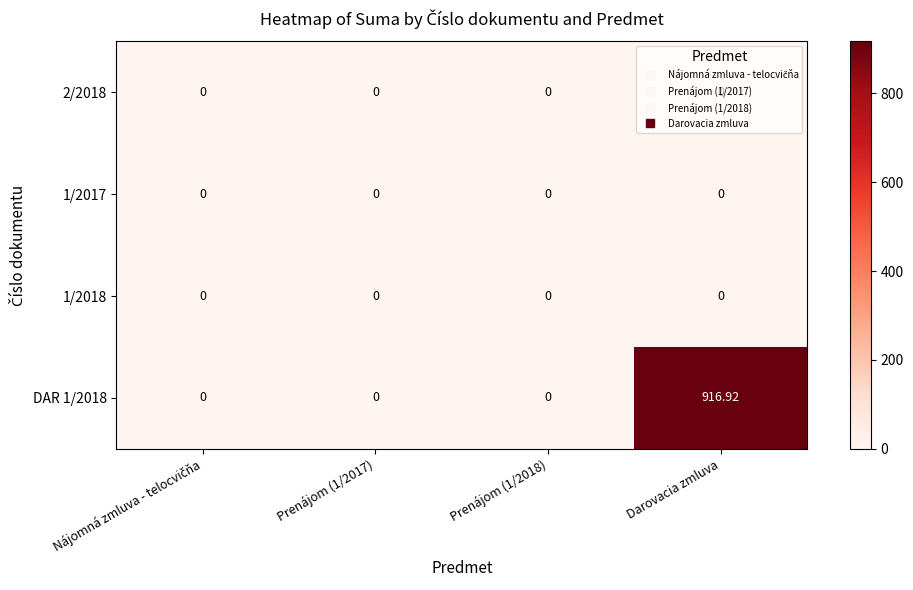

At which category is the sum across all series the highest?

Darovacia zmluva